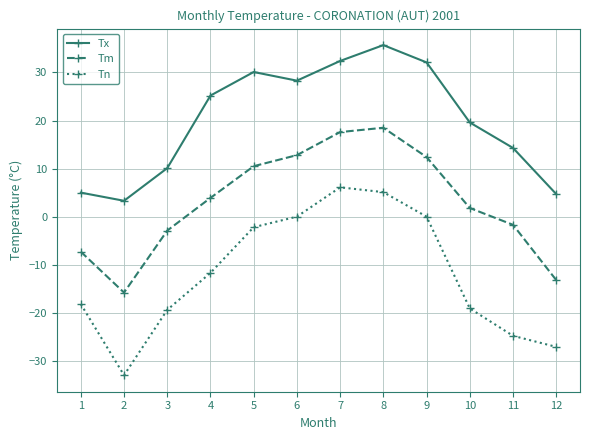

True or false: Tm and Tn intersect in this chart.

False